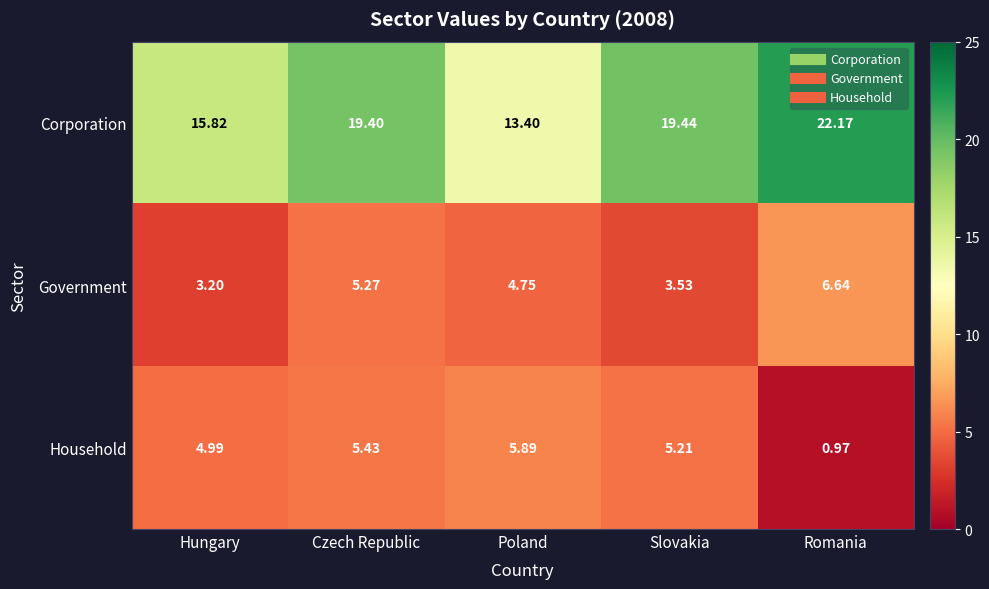

Which series has the largest total across all categories?

Corporation